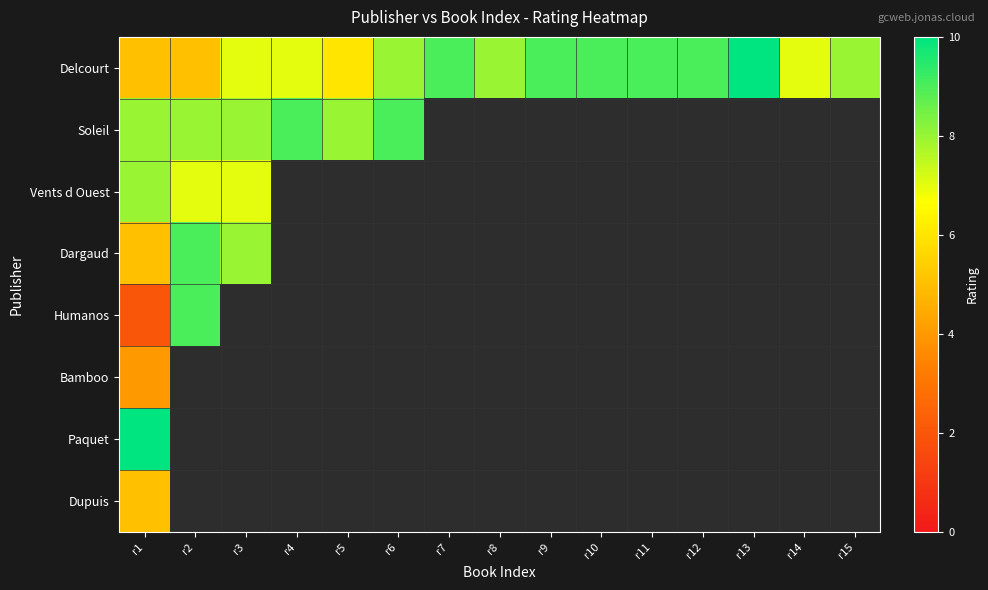

At which category is the sum across all series the highest?

r1